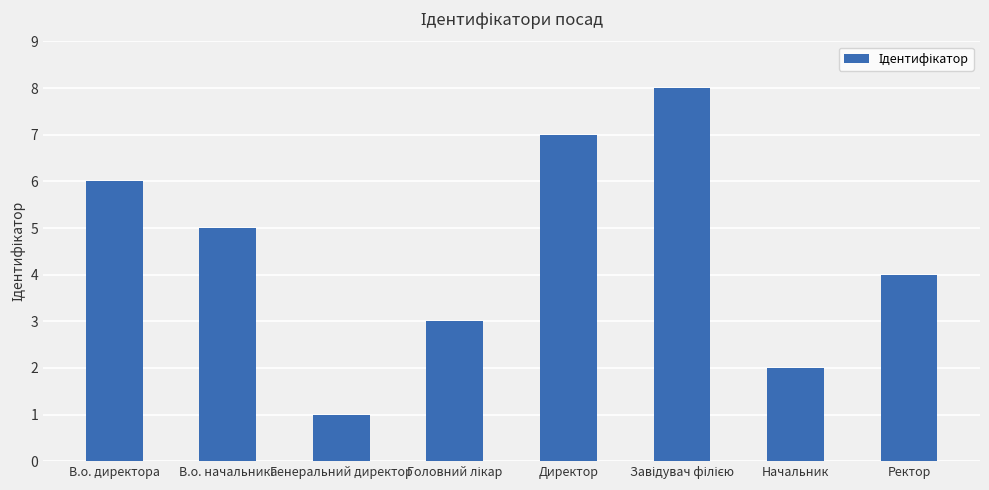

True or false: the data shows 7 at Директор.

True